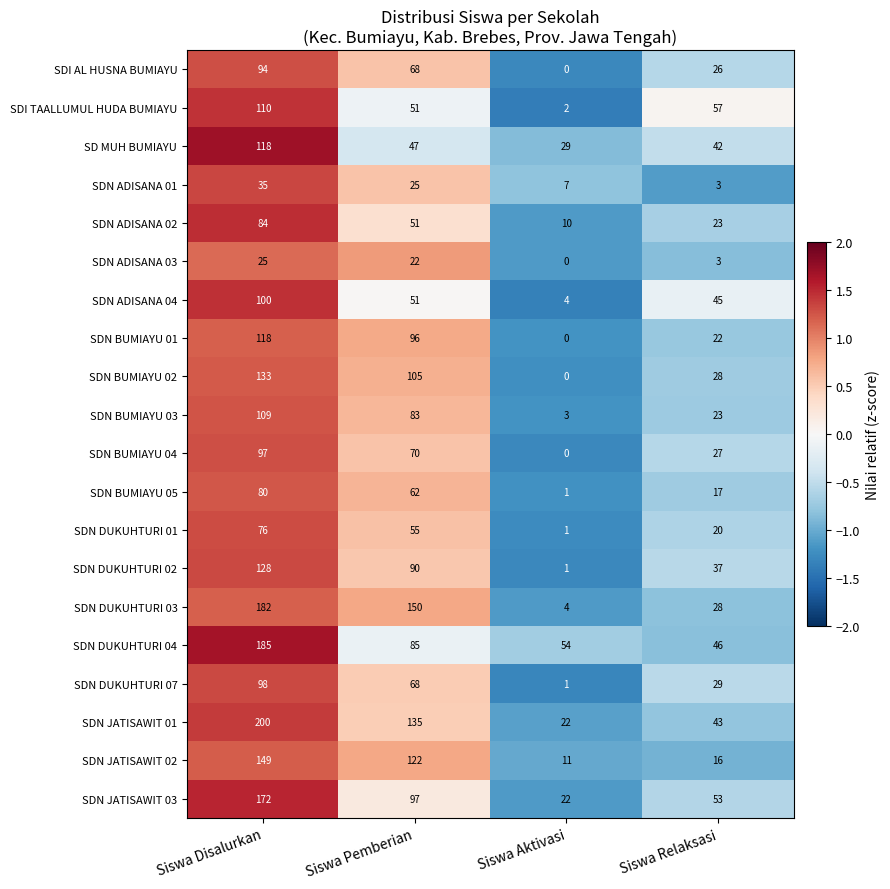

How many data points does each series have?

4